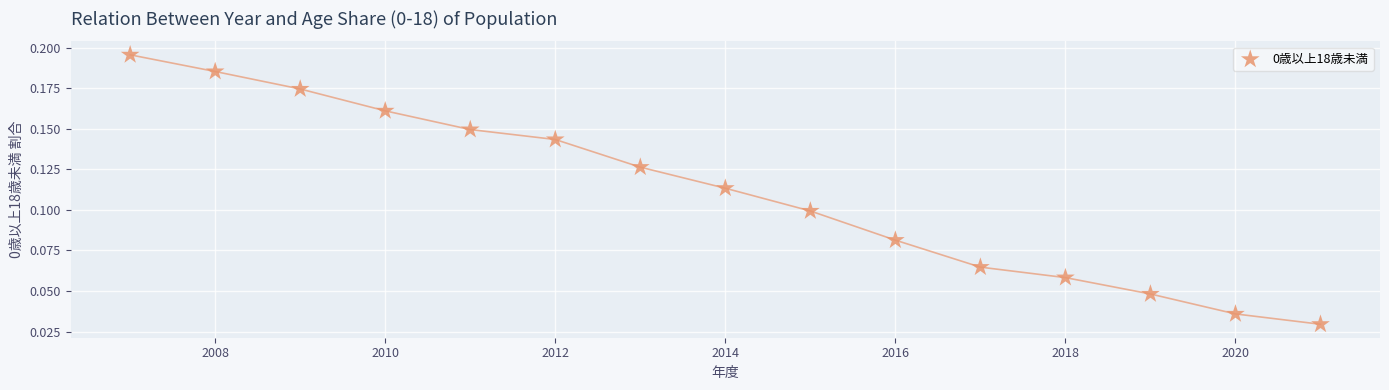

What is the range of X values (max minus min)?

14.0